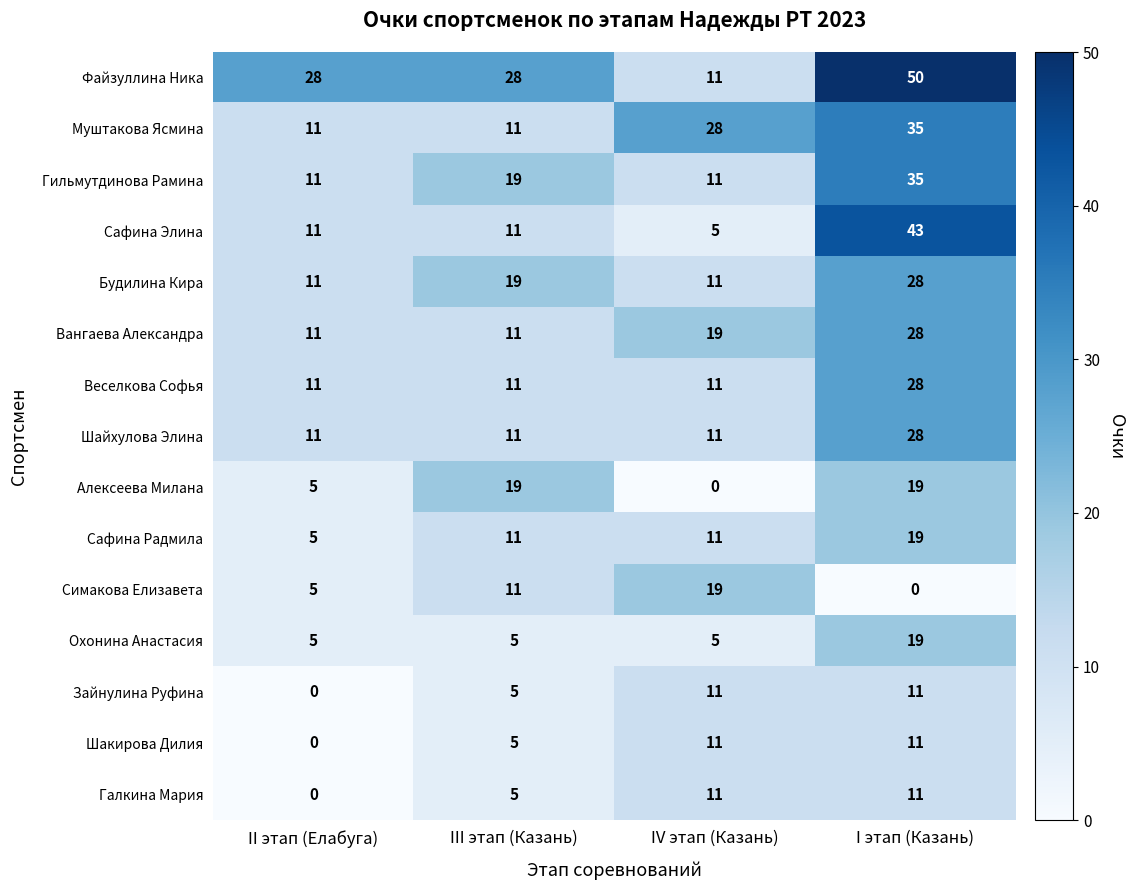

Is it true that Сафина Элина equals 43 at I этап (Казань)?

True